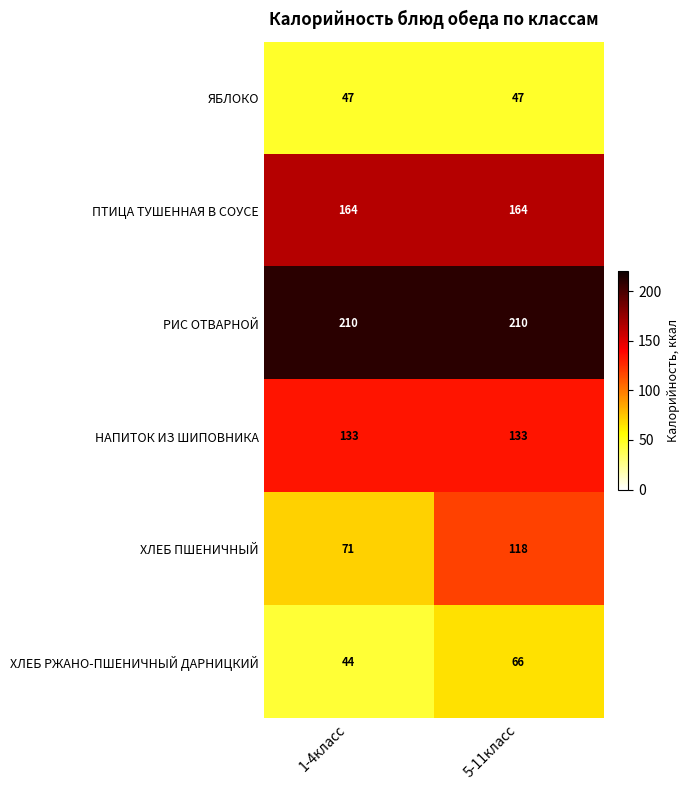

How many distinct data groups are displayed?

6